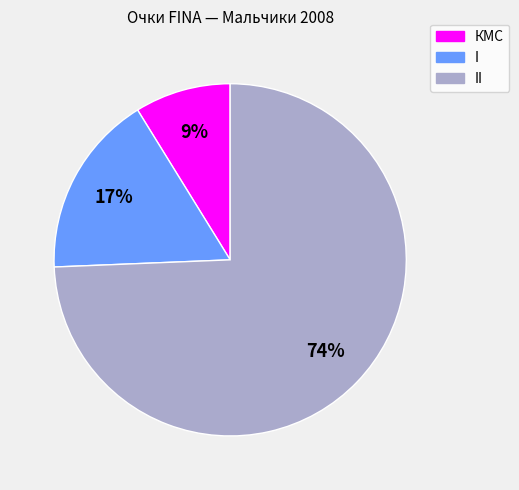

To the nearest percent, what is the average slice percentage?

33%